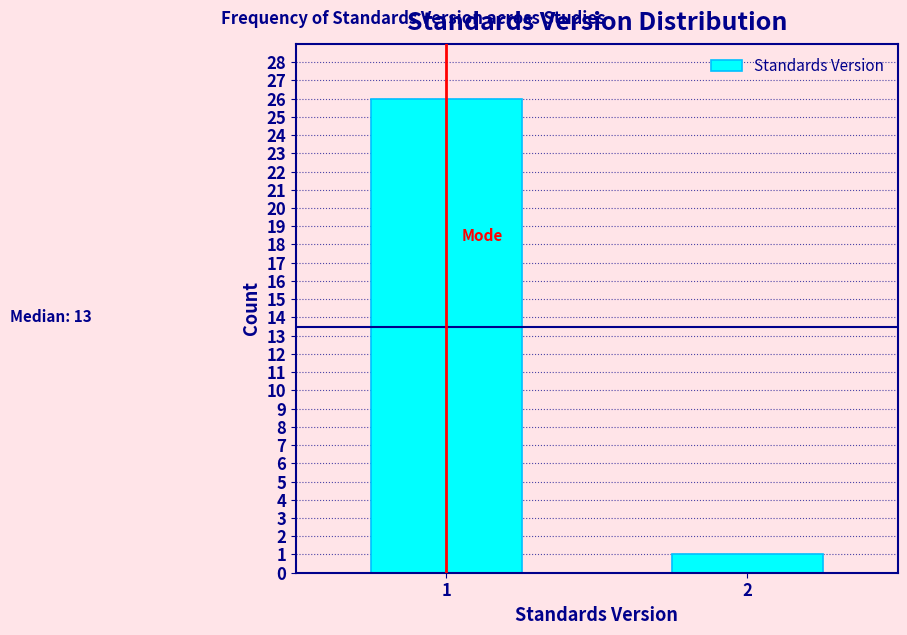

Reading left to right, transcribe all the data shown in this chart.

1=26	2=1